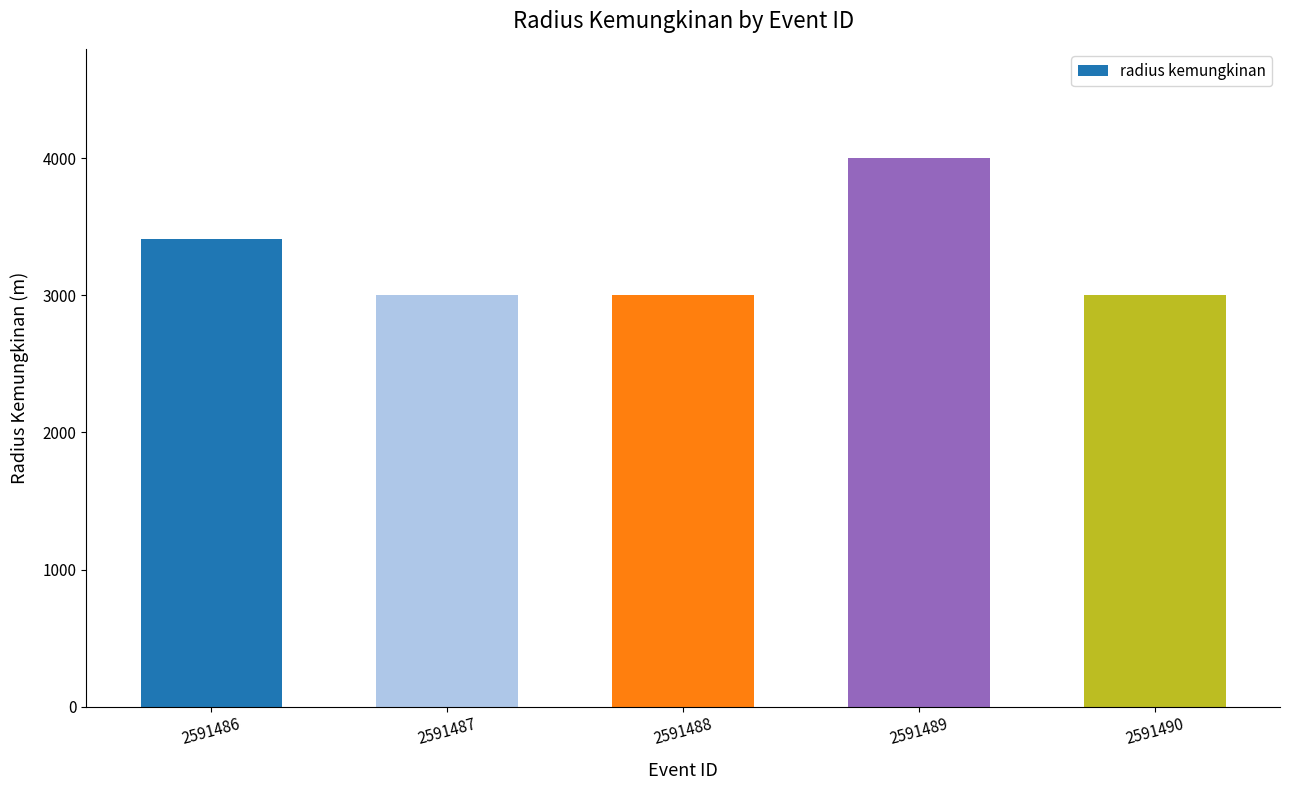

What is the value of the 3rd bar from the left?

3000